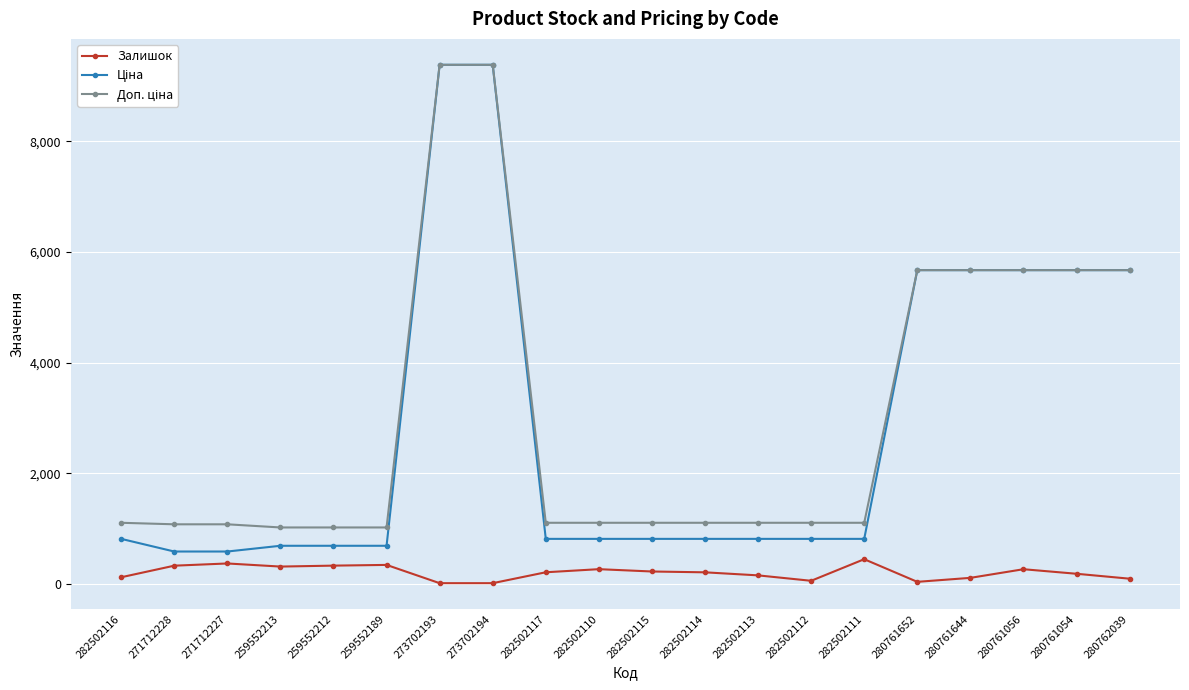

True or false: Залишок has more than 0 interior local peaks.

True